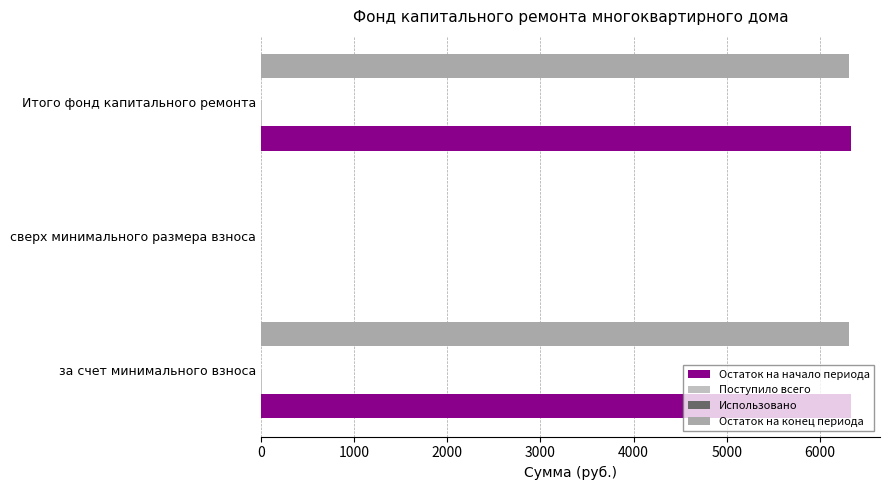

How many series are shown in this chart?

3